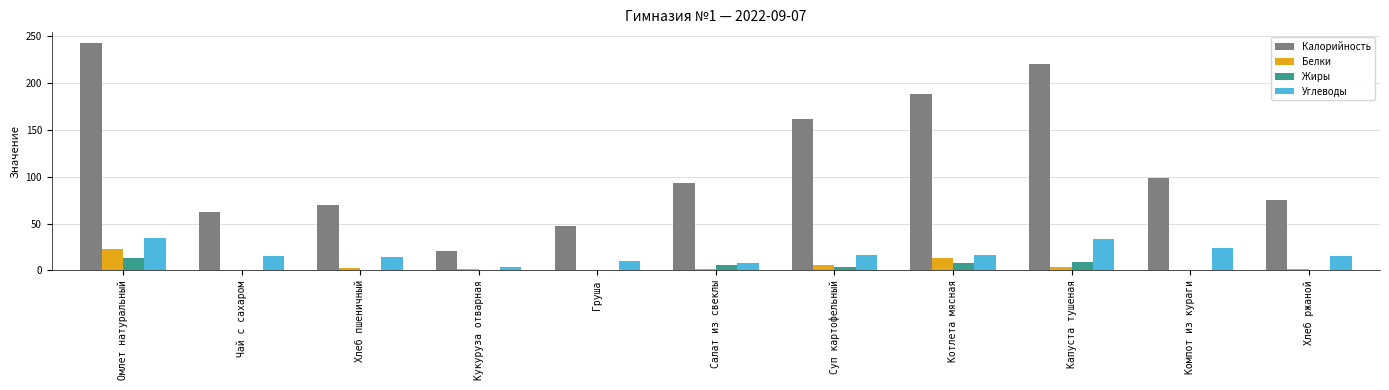

How many data points does each series have?

11